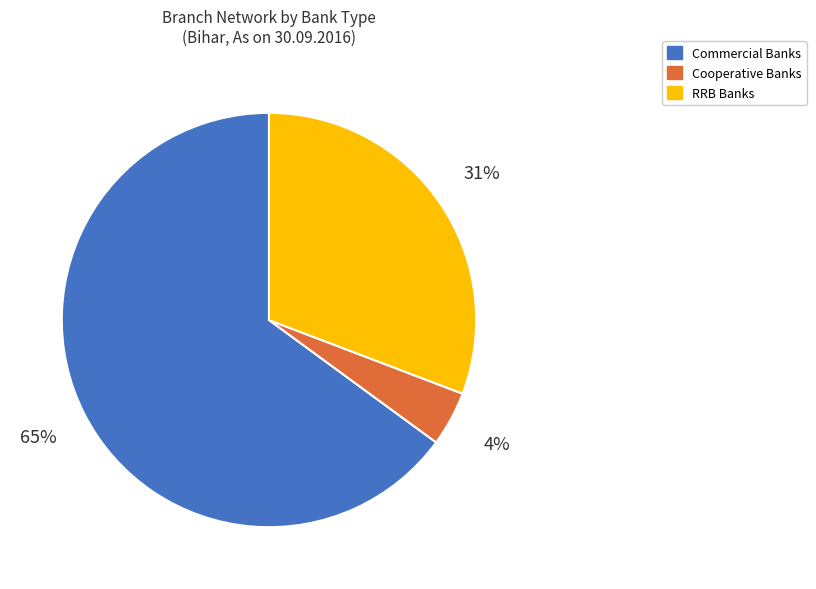

Which has a higher value, RRB Banks or Cooperative Banks?

RRB Banks